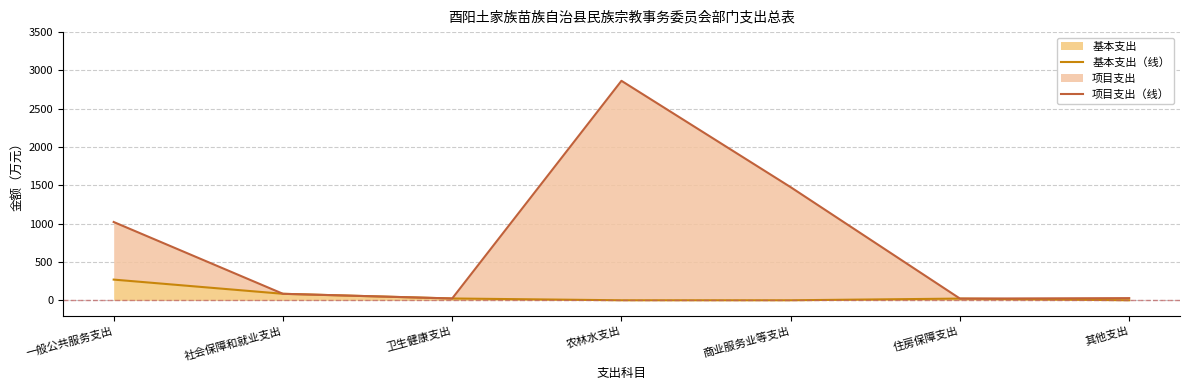

True or false: 项目支出（线） has more than 2 interior local peaks.

False